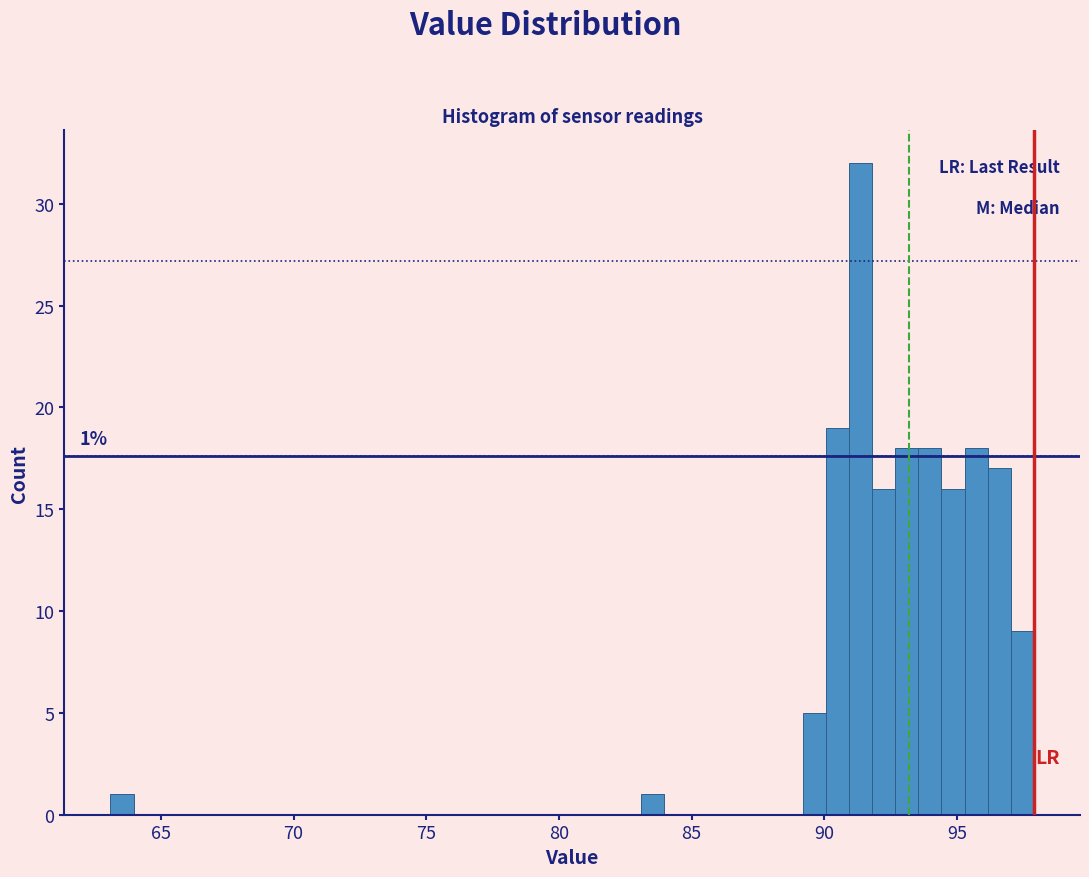

Around what value on the x-axis is the tallest bar? Give the approximate position of its centre, as read against the axis.

91.5